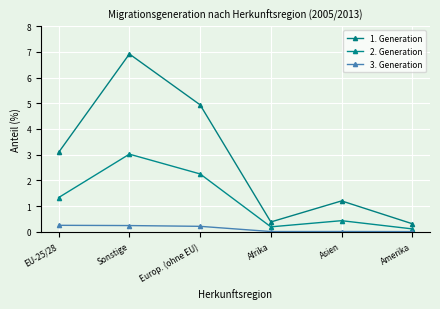

In 3. Generation, how many points are higher than both neighbors (excluding endpoints)?

1